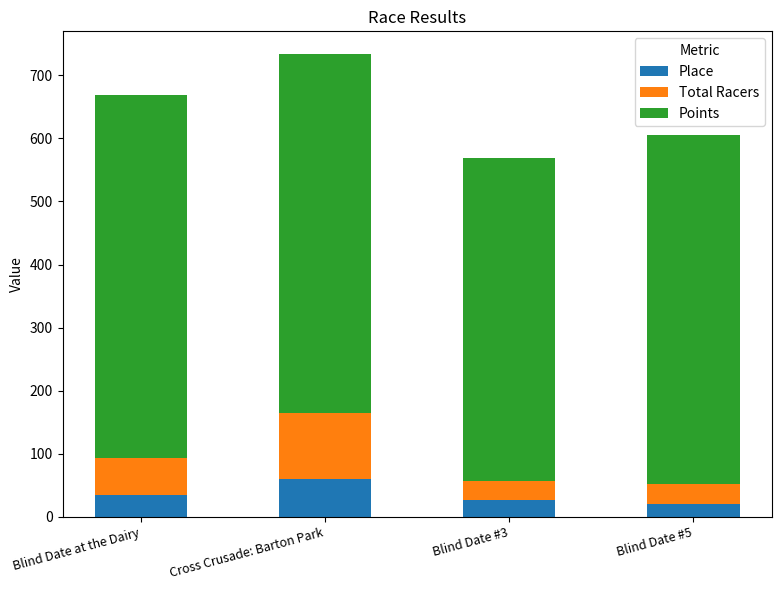

Which category has the highest value in the Place series?

Cross Crusade: Barton Park